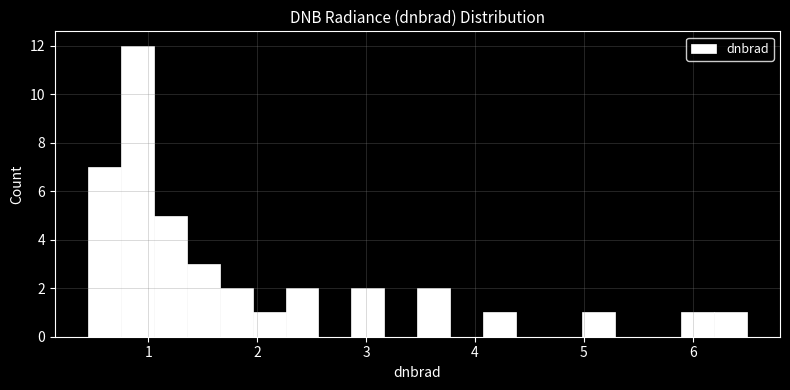

Read against the x-axis, roughly where is the centre of the tallest bar?

0.9